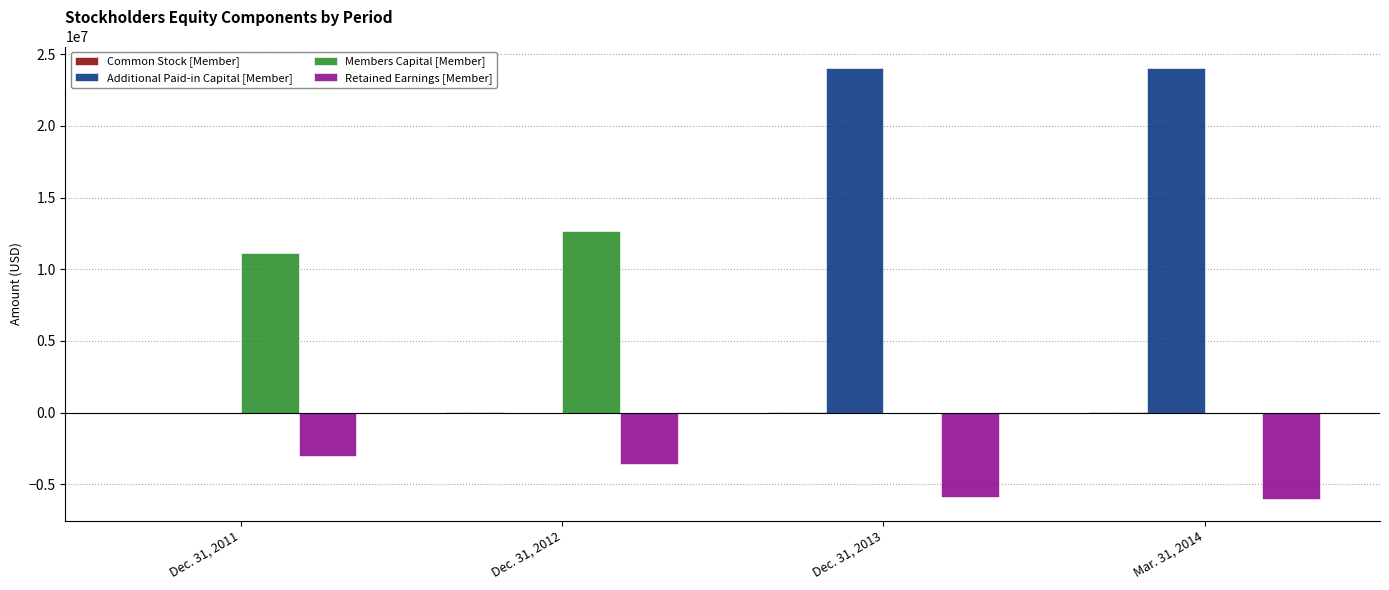

What is the total value across all series at Dec. 31, 2012?

9050986